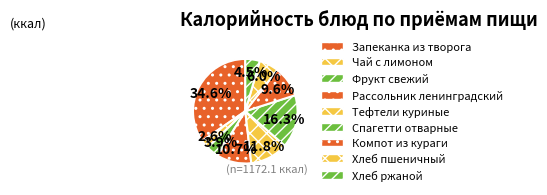

Is Фрукт свежий the majority of the pie?

No